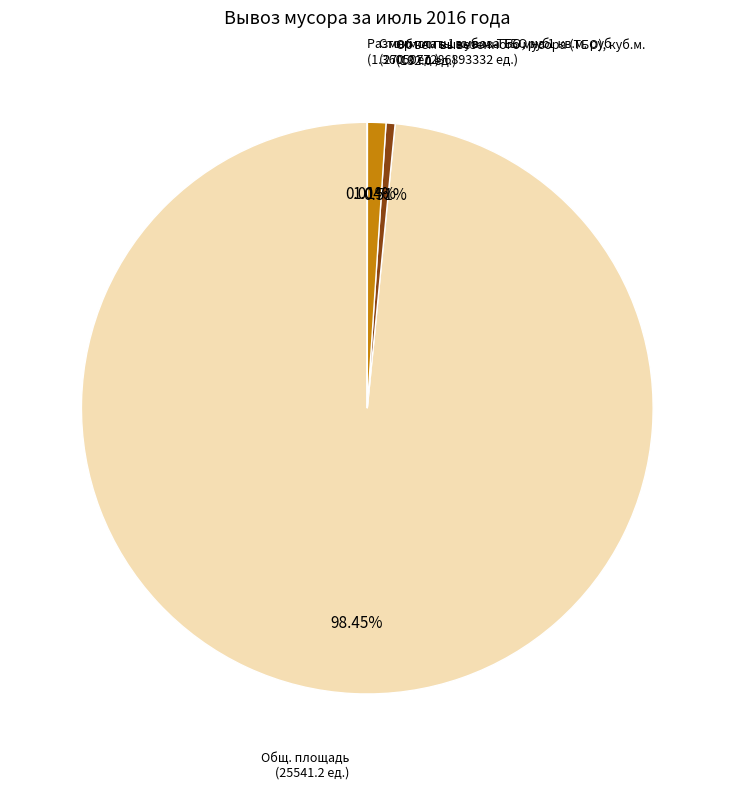

Is there a majority slice in this chart?

Yes